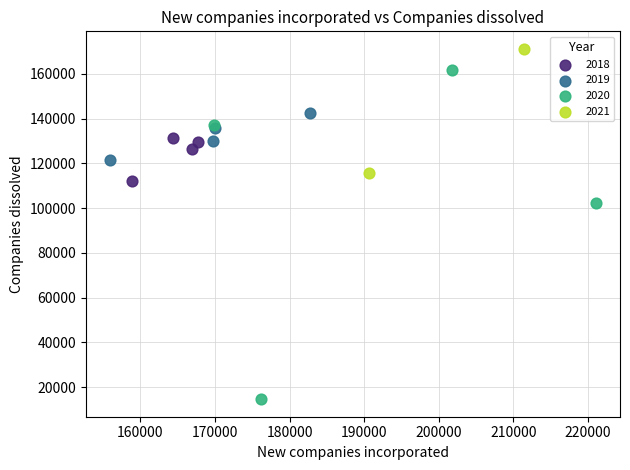

Which series reaches the minimum Y coordinate?

2020